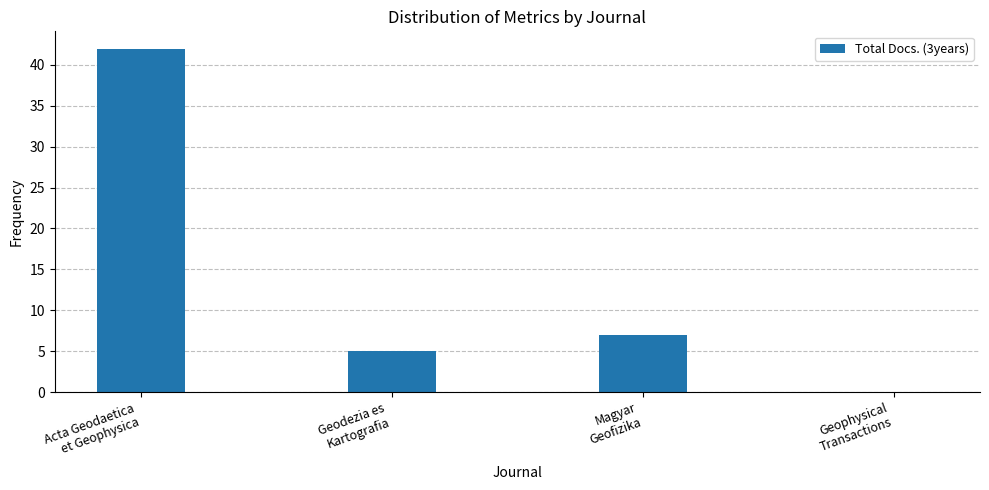

What is the greatest value displayed?

42